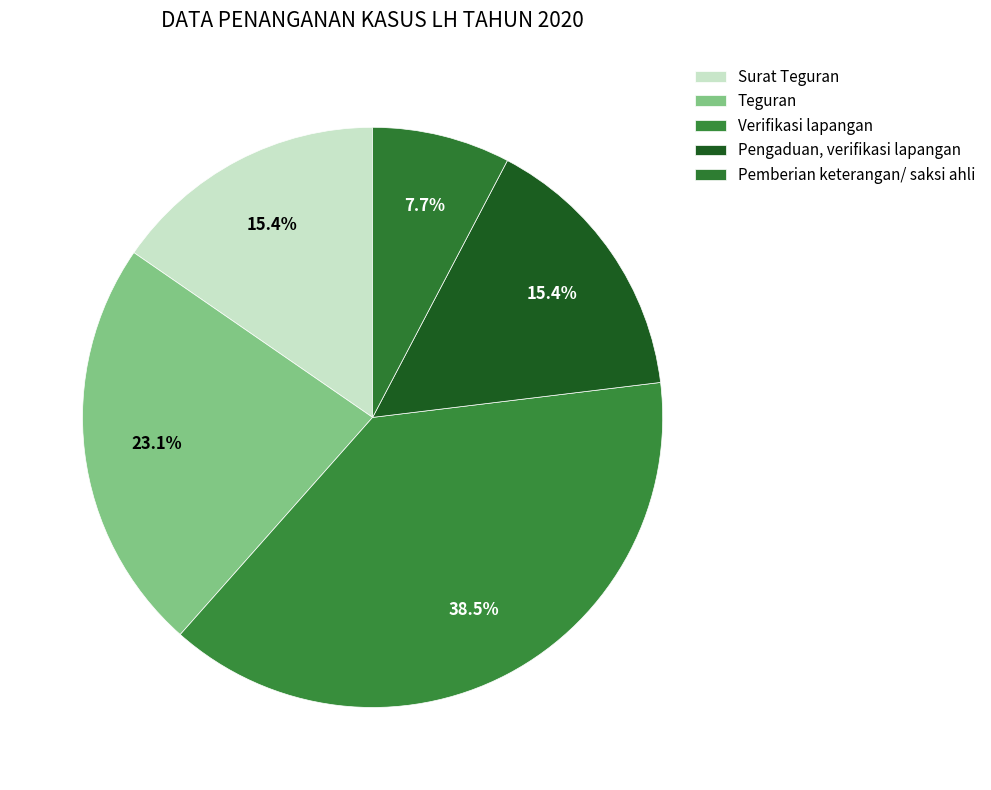

How many segments does this pie chart have?

5